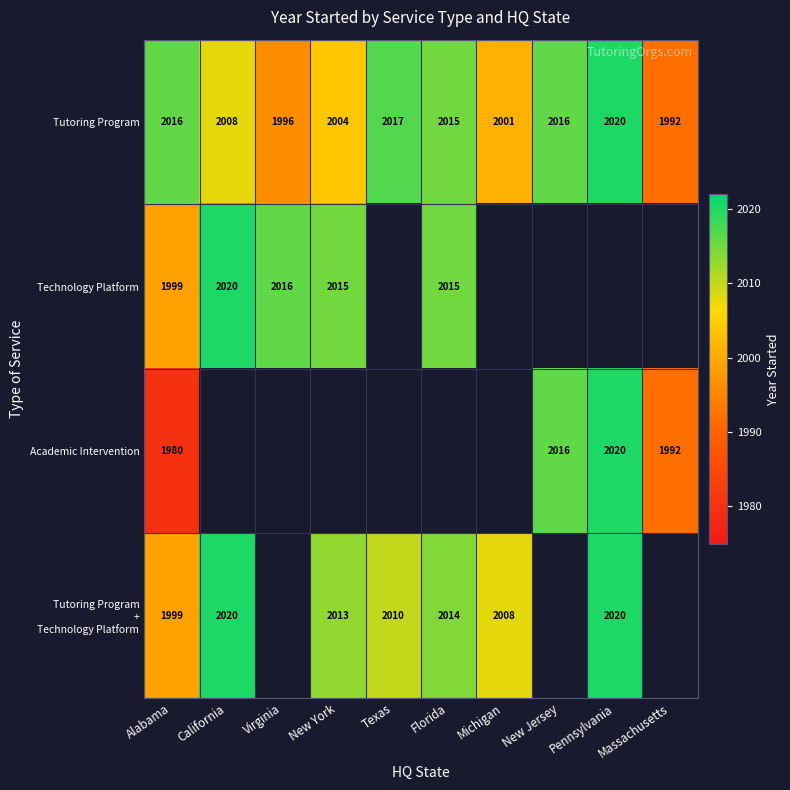

What is the maximum value for Tutoring Program?

2020